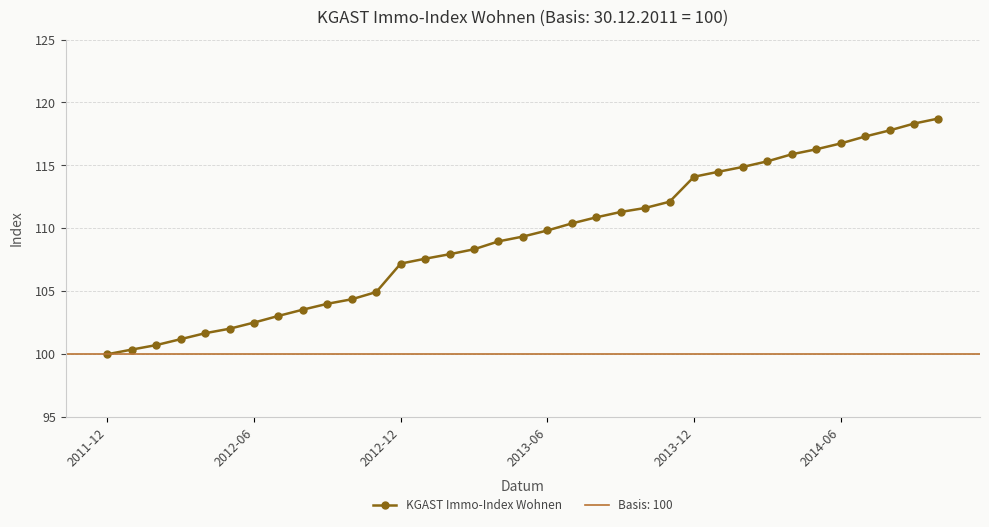

What is the minimum value for KGAST Immo-Index Wohnen?

100.0